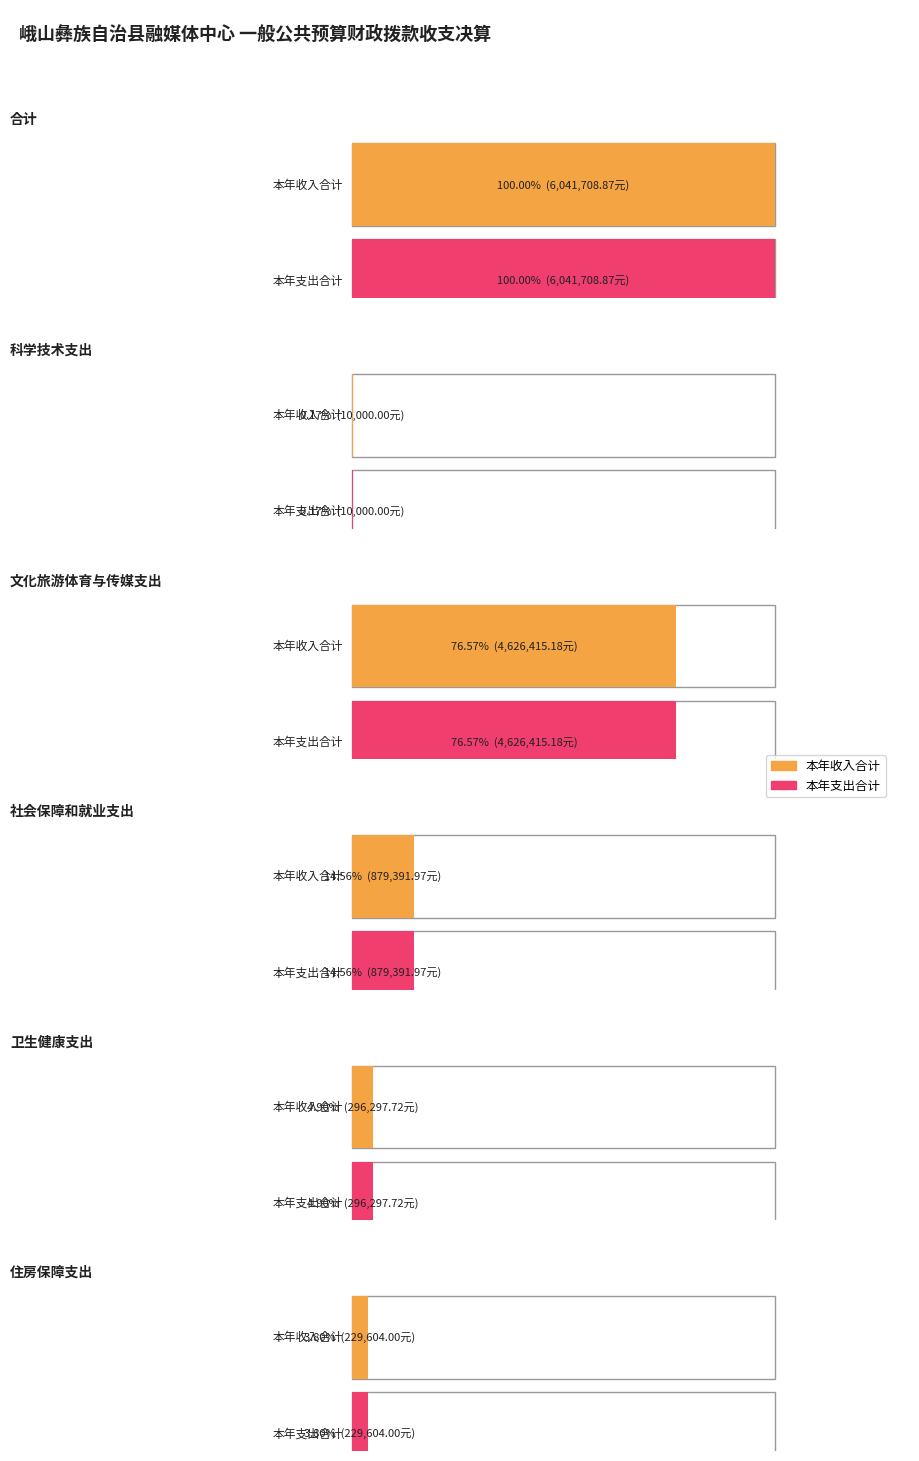

Rank the series by their maximum value, from highest to lowest.

本年收入合计, 本年支出合计